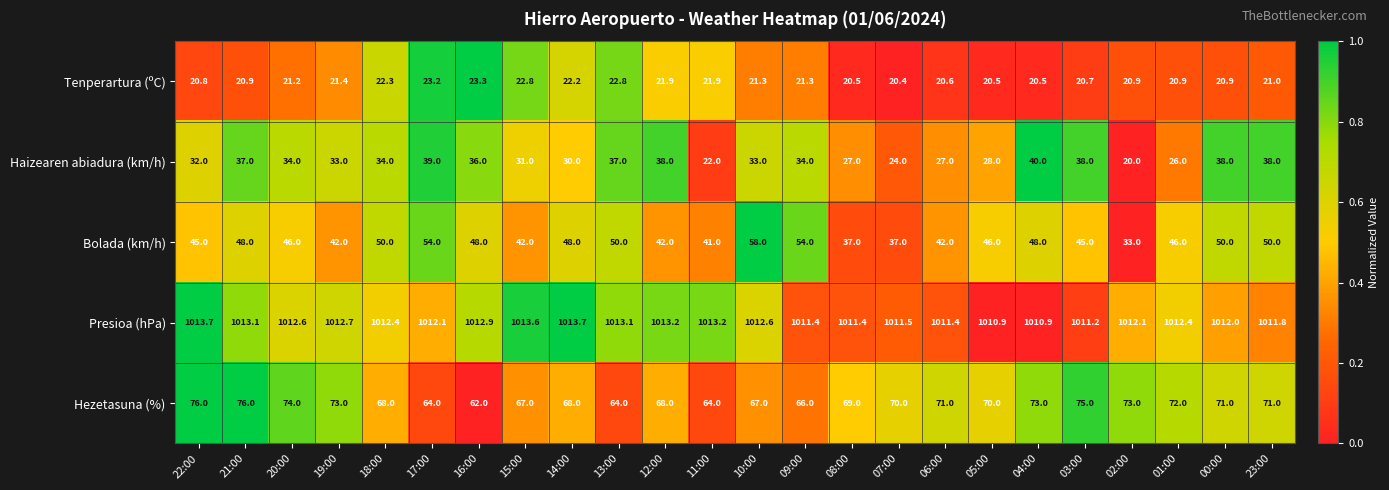

True or false: Presioa (hPa) has a value of 507.0 at 06:00.

False